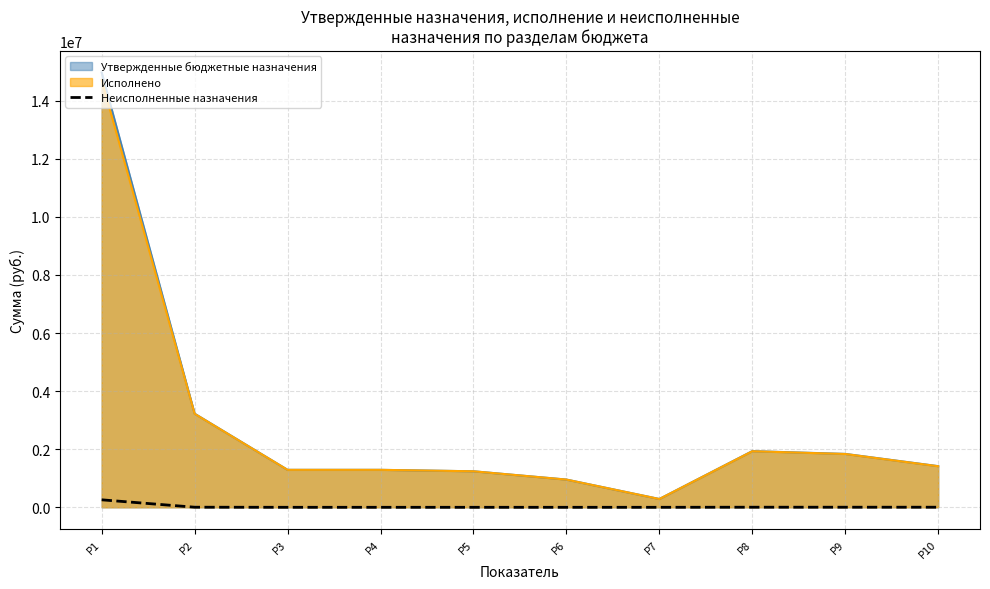

Where is the data nearest to the value 128882?

P2